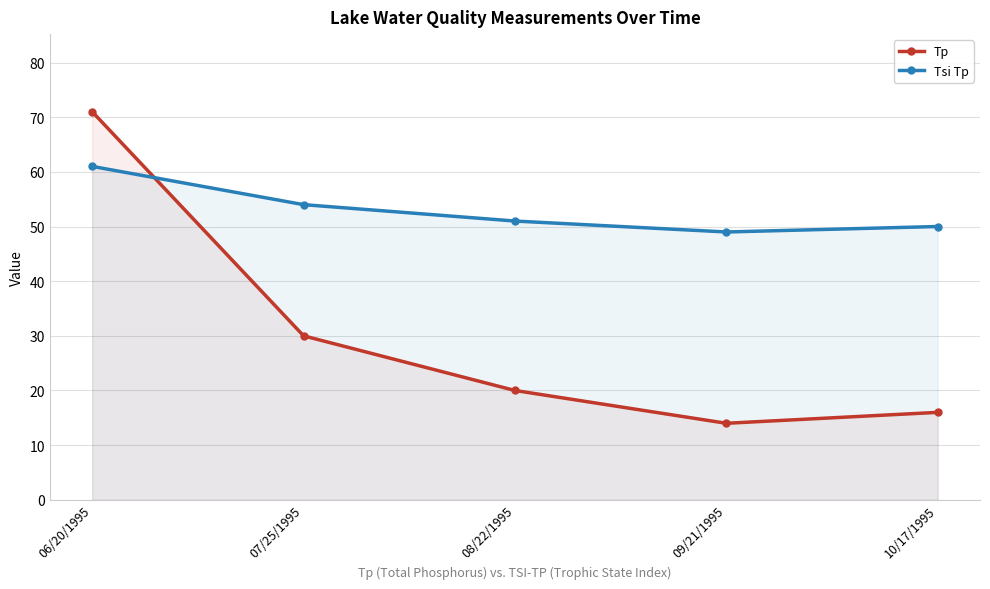

How many series are shown in this chart?

2